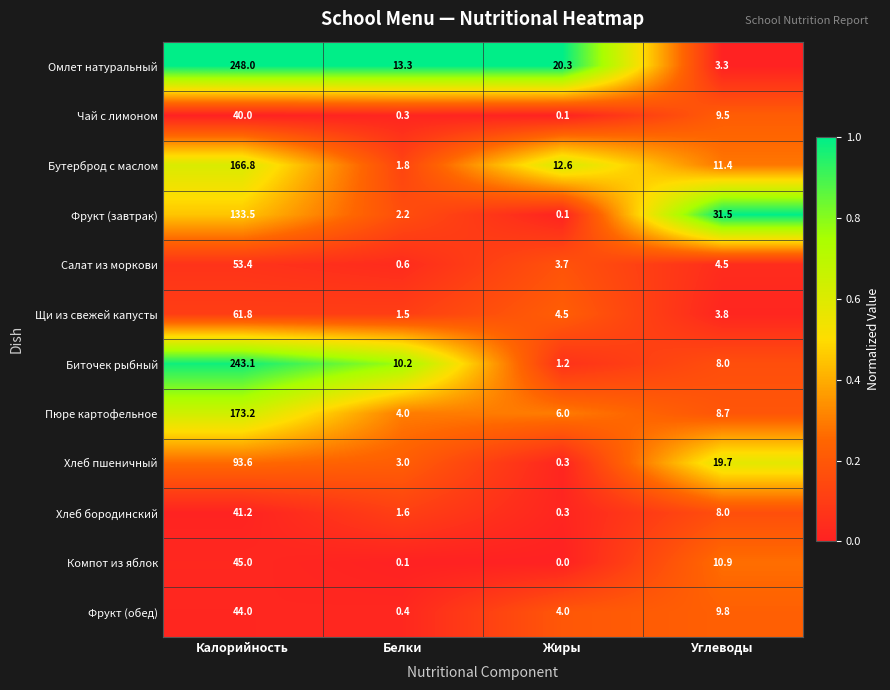

At Калорийность, list the series in order from smallest to largest.

Чай с лимоном, Хлеб бородинский, Фрукт (обед), Компот из яблок, Салат из моркови, Щи из свежей капусты, Хлеб пшеничный, Фрукт (завтрак), Бутерброд с маслом, Пюре картофельное, Биточек рыбный, Омлет натуральный